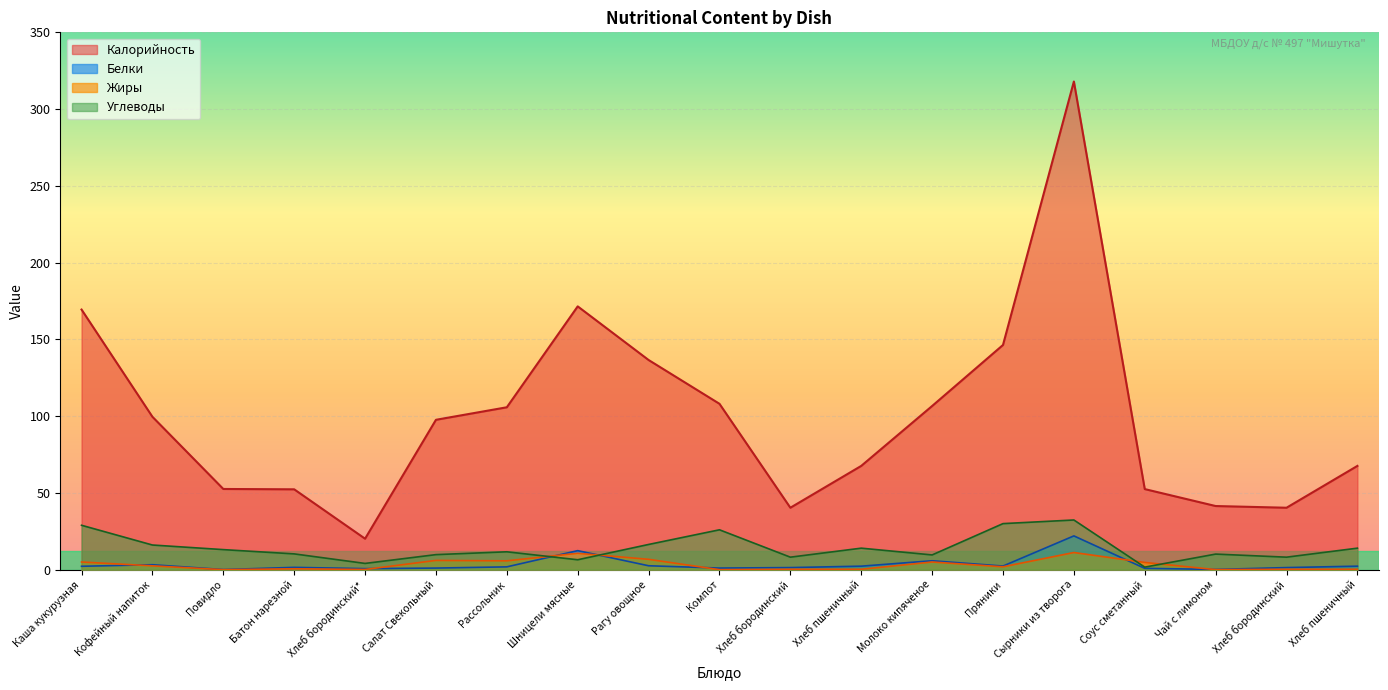

At which category does the chart reach its minimum across all series?

Повидло